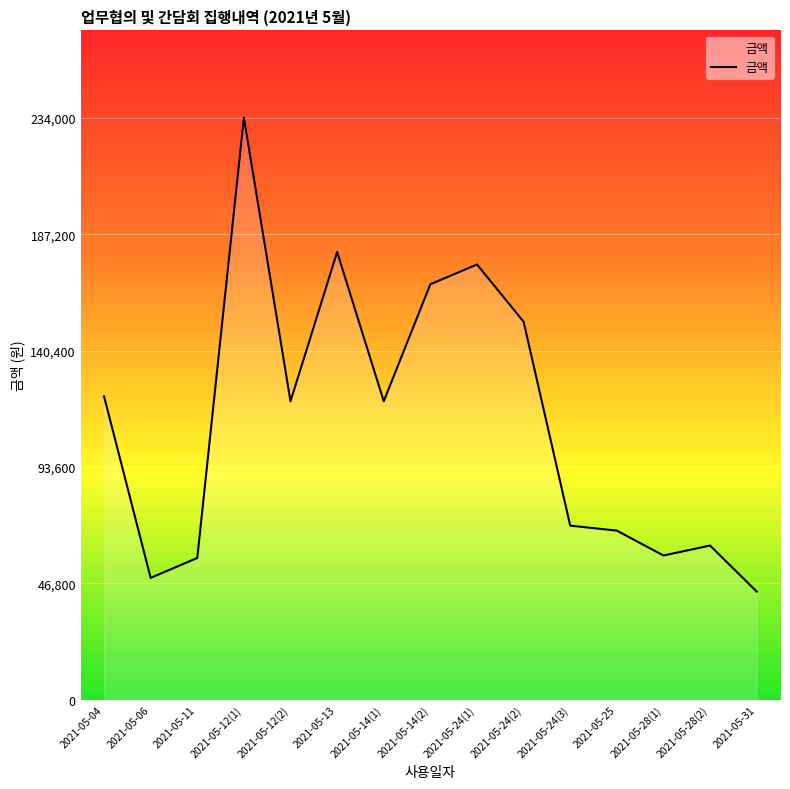

The chart shows a value of 234000 at 2021-05-12(1). True or false?

True